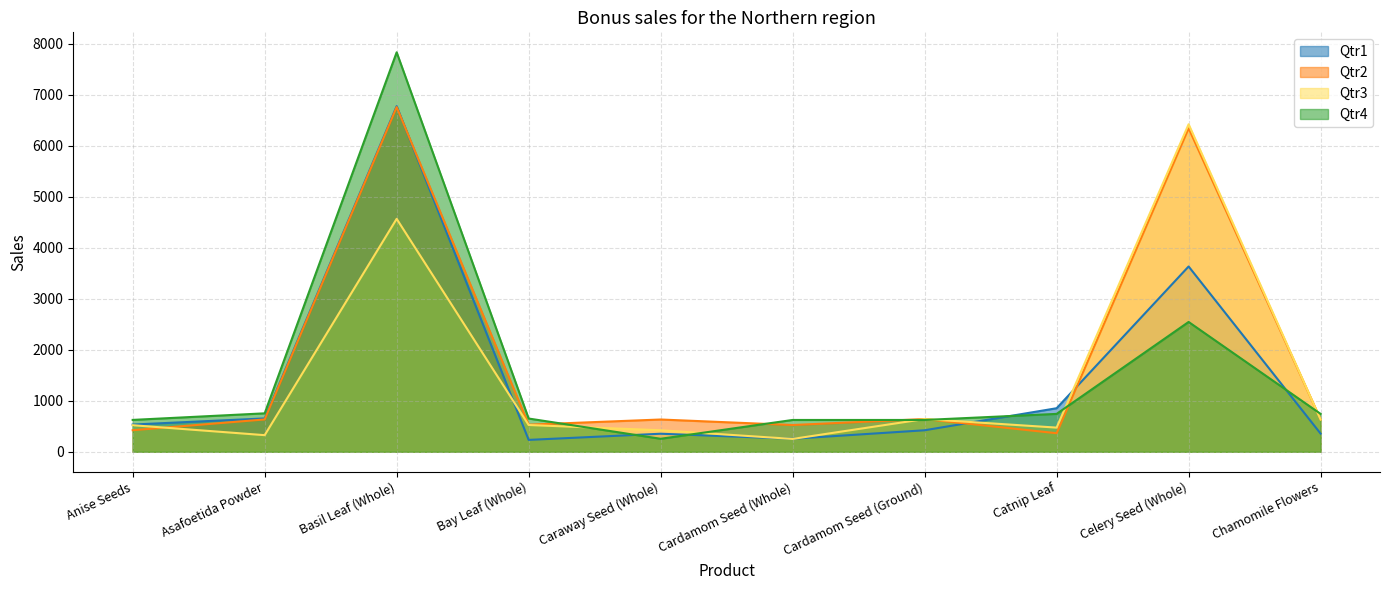

At which category does Qtr2 reach its first local valley?

Bay Leaf (Whole)